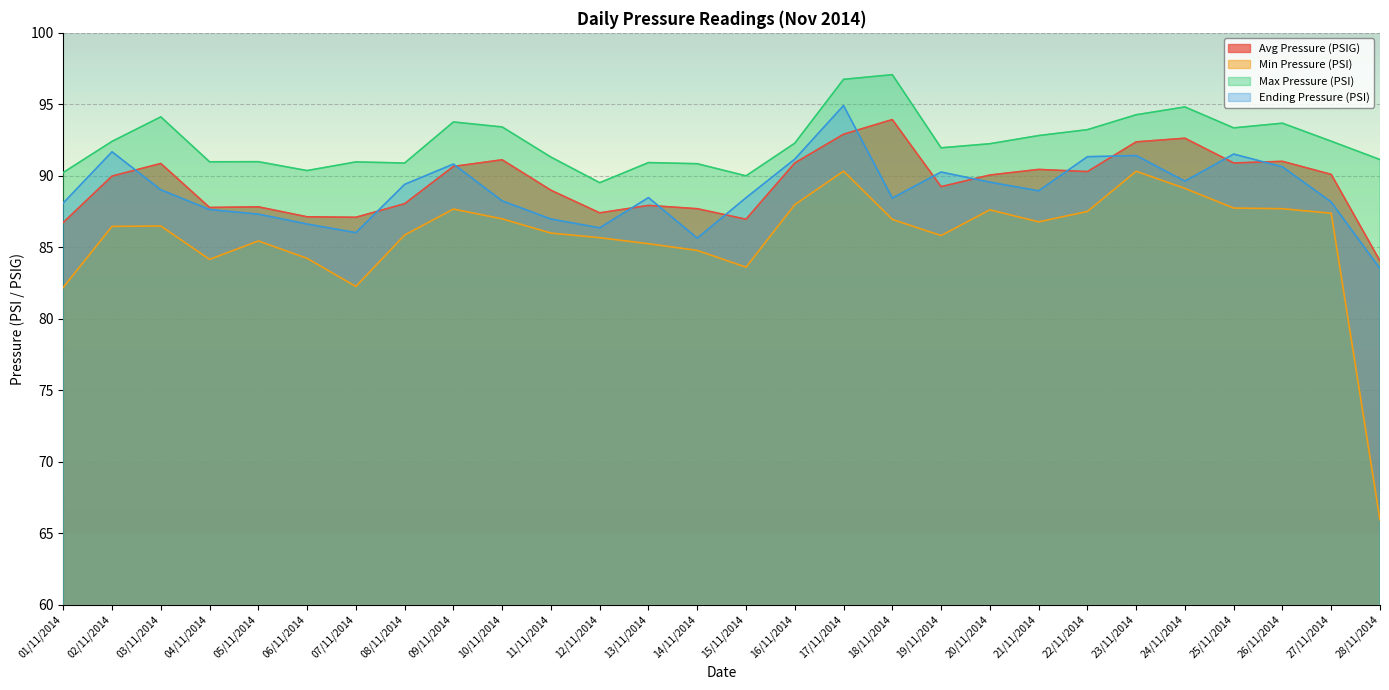

Which label corresponds to the smallest value in the chart?

28/11/2014